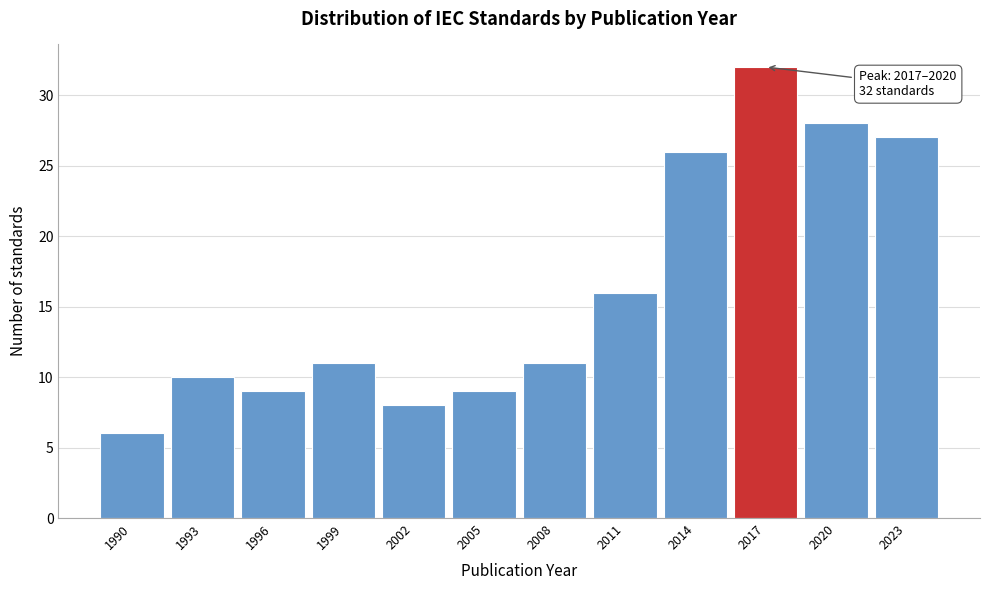

Reading right to left, extract all data points from this chart.

2023=27	2020=28	2017=32	2014=26	2011=16	2008=11	2005=9	2002=8	1999=11	1996=9	1993=10	1990=6